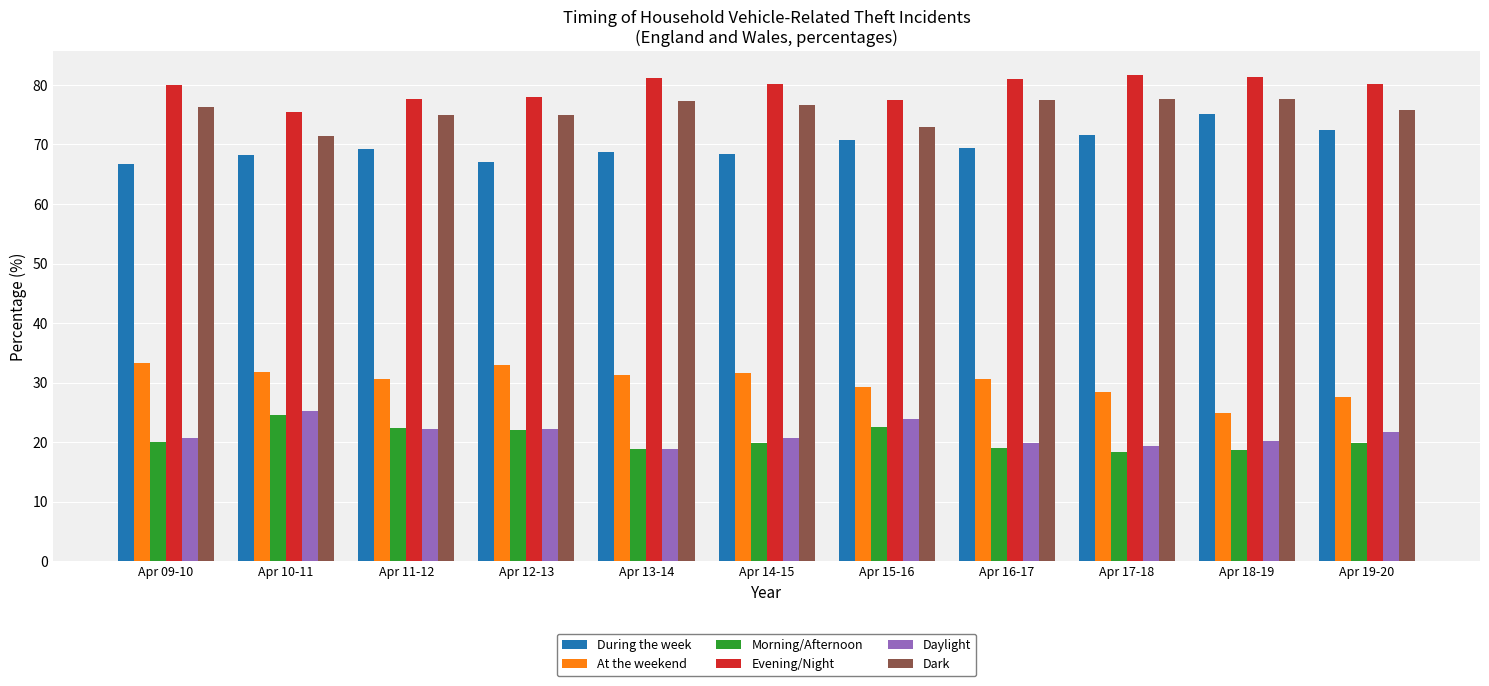

Rank the series at Apr 19-20 from highest to lowest value.

Evening/Night, Dark, During the week, At the weekend, Daylight, Morning/Afternoon